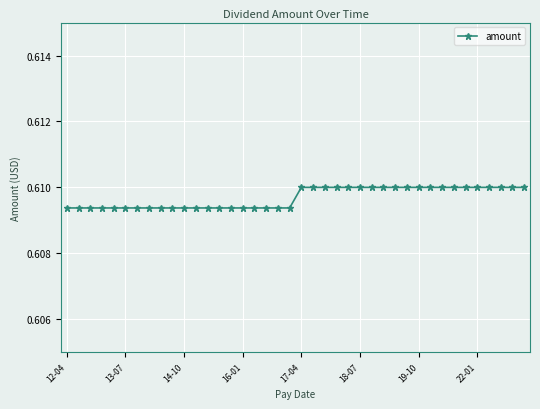

What is the sum of all values?

24.4